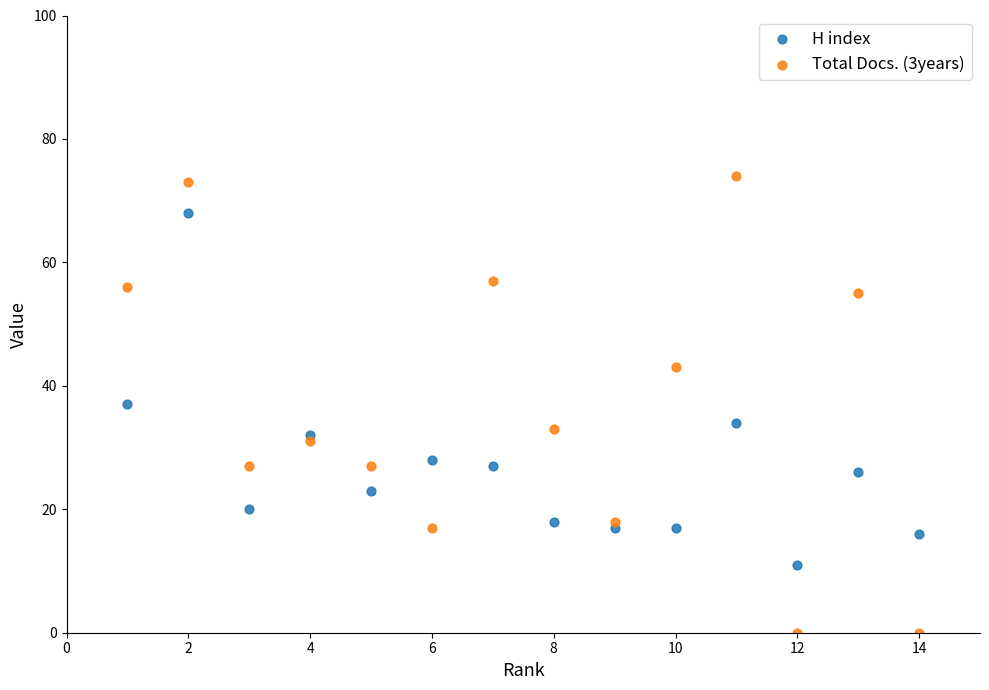

Which series has the widest spread of Y values?

Total Docs. (3years)